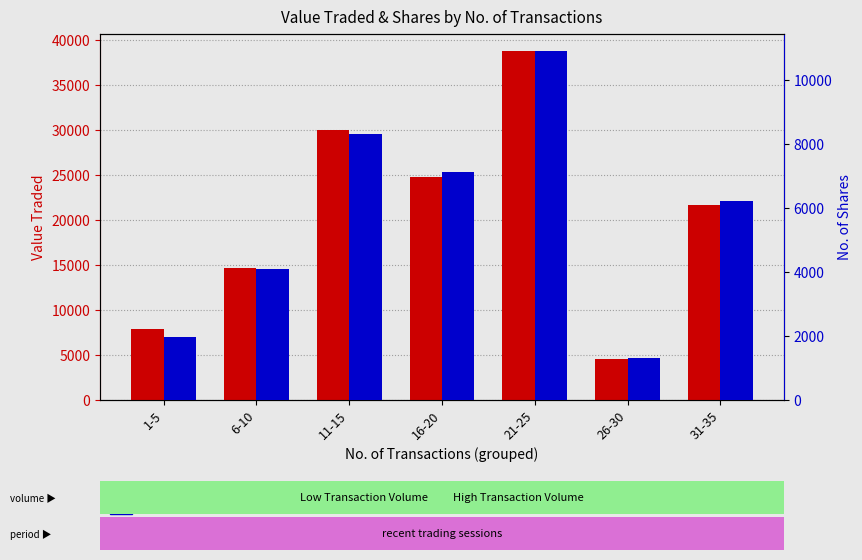

Reading right to left, list all the values displayed in this chart.

Value Traded: 31-35=21701	26-30=4551	21-25=38764	16-20=24801	11-15=30051	6-10=14674	1-5=7923
No. of Shares: 31-35=6207	26-30=1316	21-25=10898	16-20=7131	11-15=8327	6-10=4097	1-5=1978